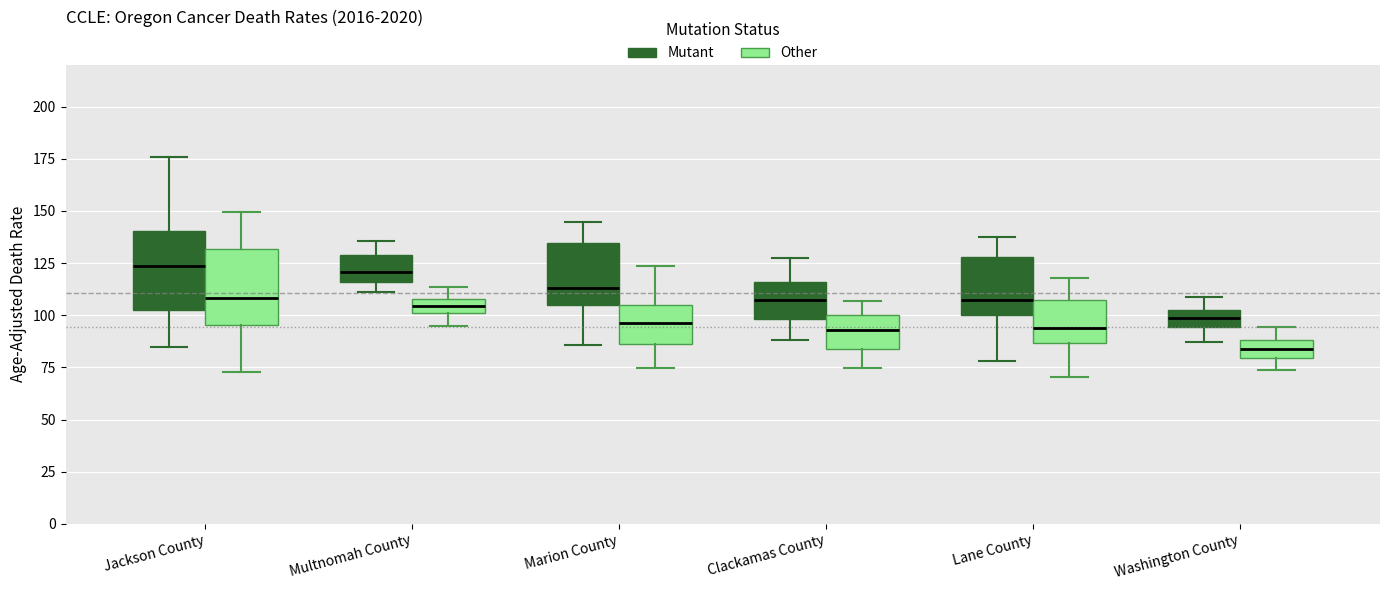

Where does the upper whisker of the box for Multnomah County (Mutant) end on the y-axis? The values are not printed on the chart, so give them approximately, as read against the axis.

135